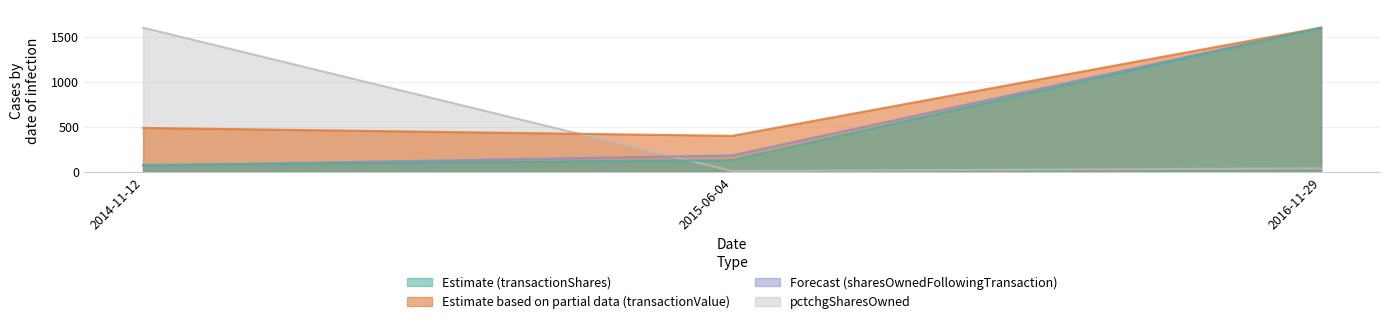

Which series has the widest spread of values?

pctchgSharesOwned